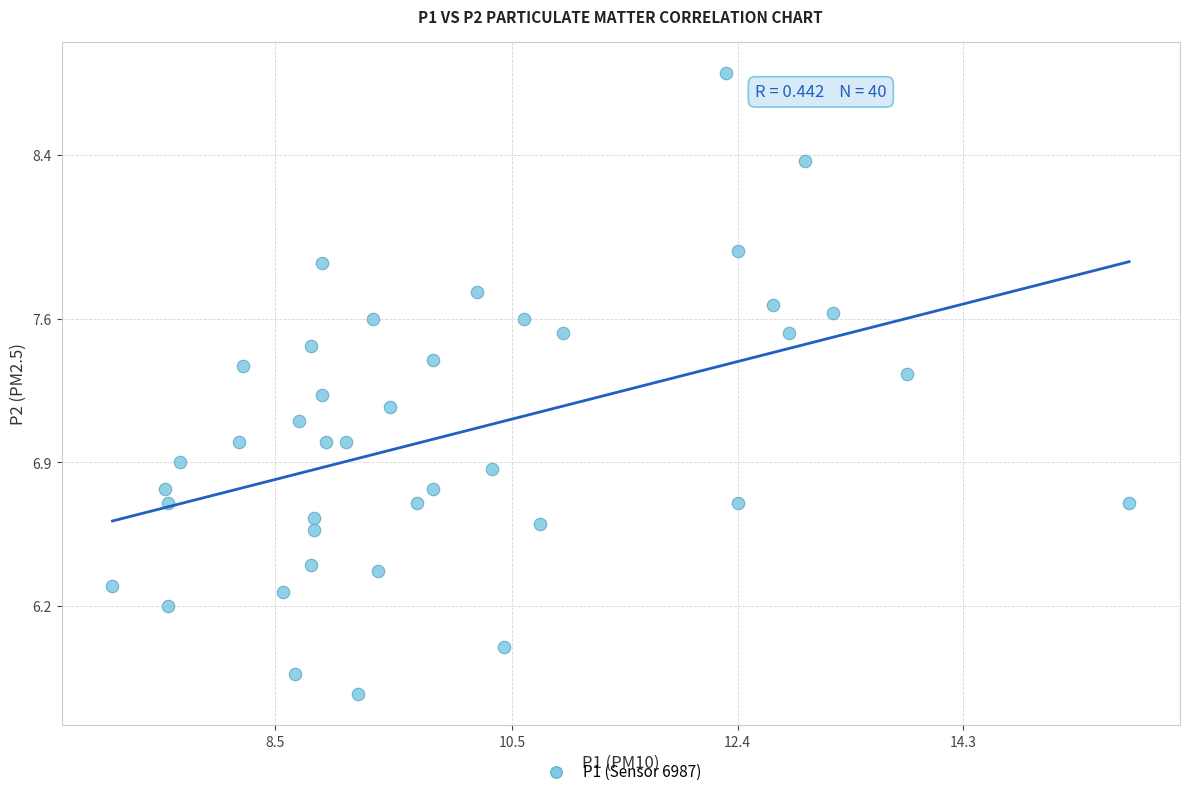

What is the range of X values (max minus min)?

8.6